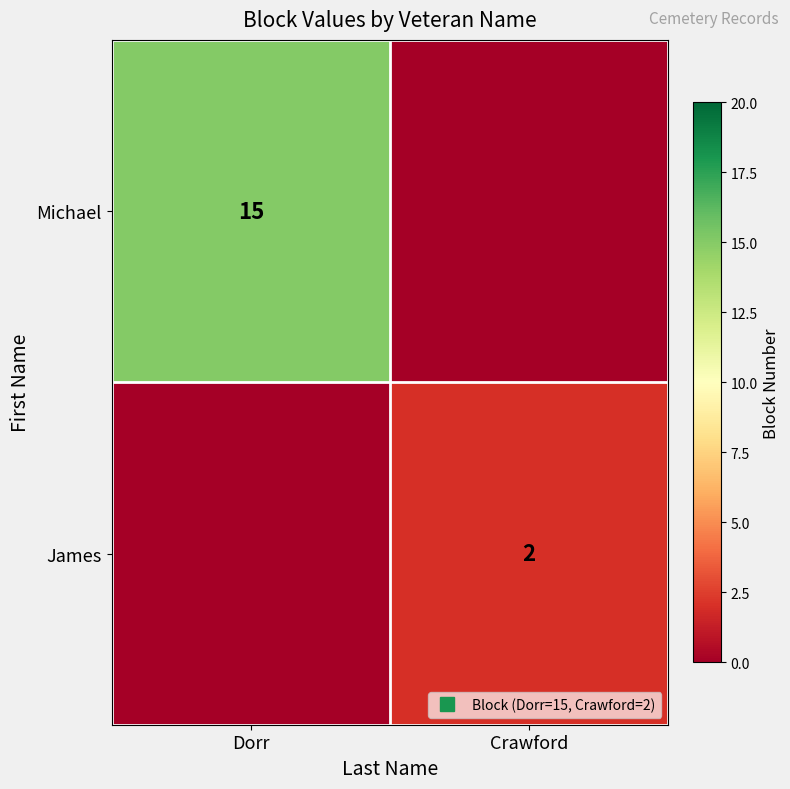

What is the total value across all series at Dorr?

15